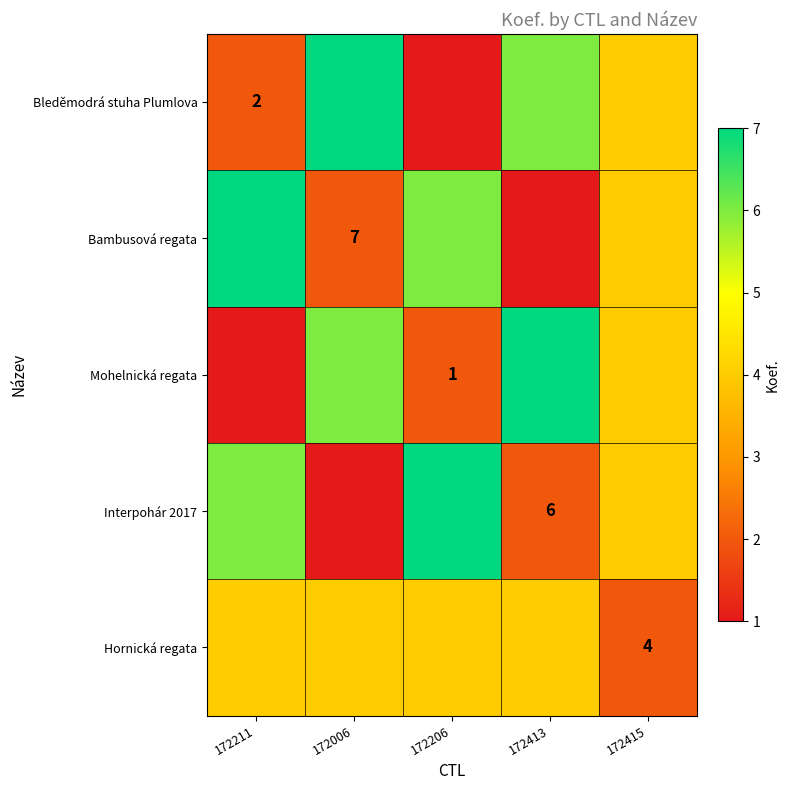

True or false: Interpohár 2017 has a value of 4 at 172415.

True